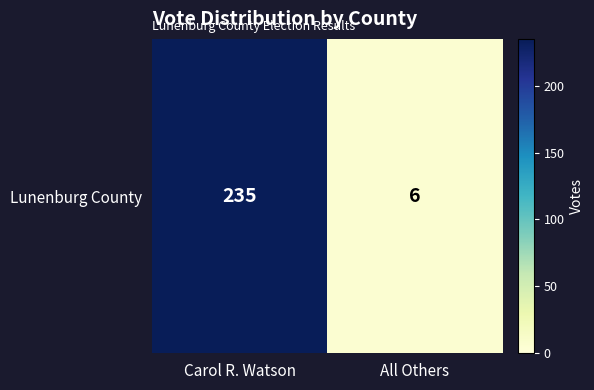

Rank the categories by value from highest to lowest.

Carol R. Watson, All Others